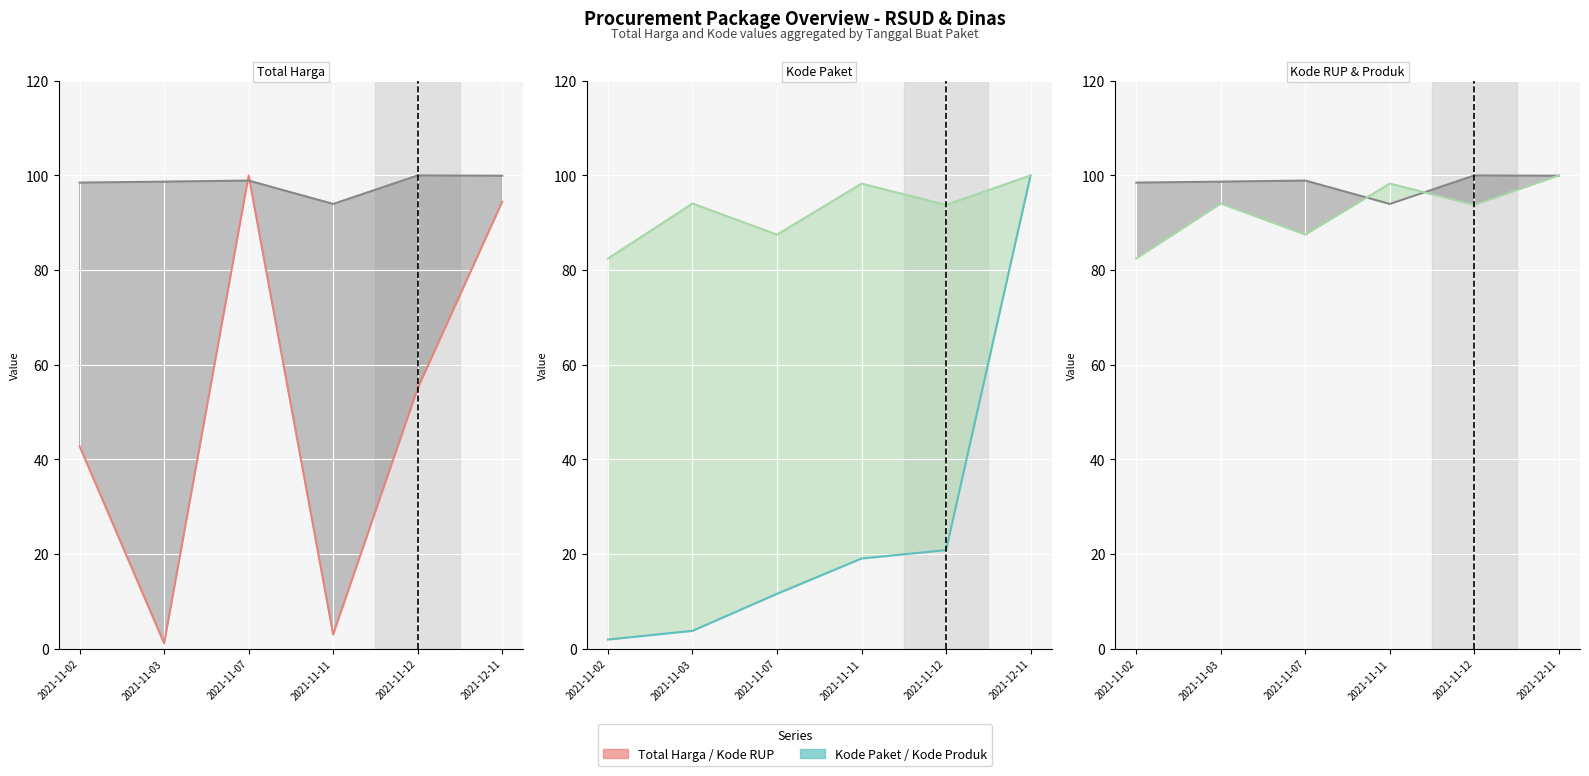

True or false: Kode RUP (line) and Kode Produk (line) cross at least once.

True